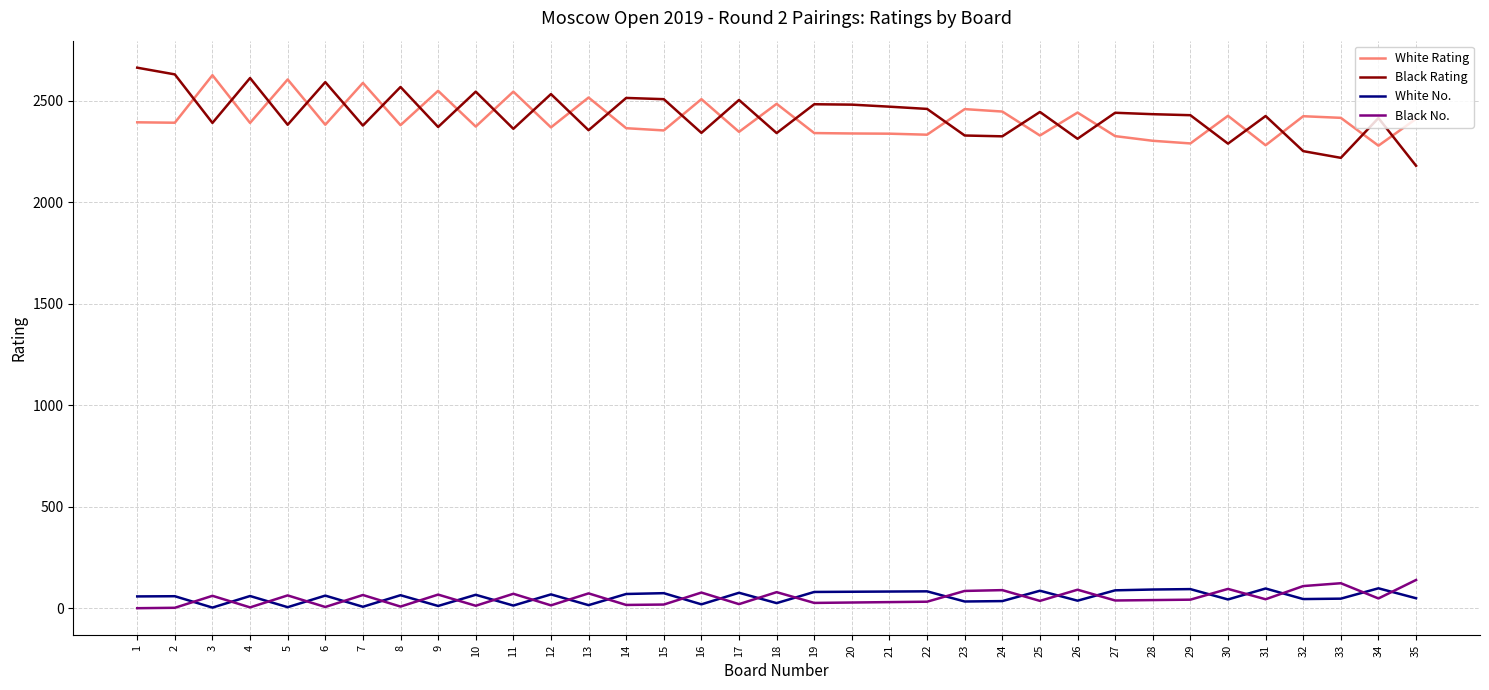

The value of White Rating at 22 is 2333. True or false?

True